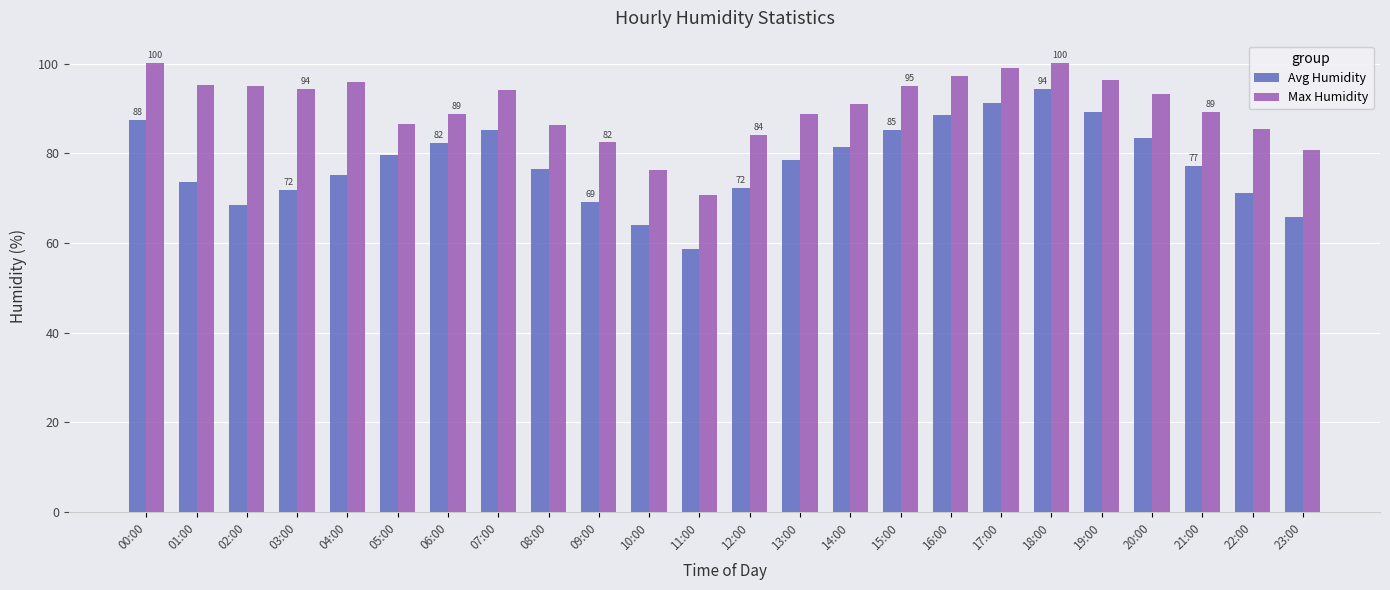

What are all the series names shown in the legend?

Avg Humidity, Max Humidity